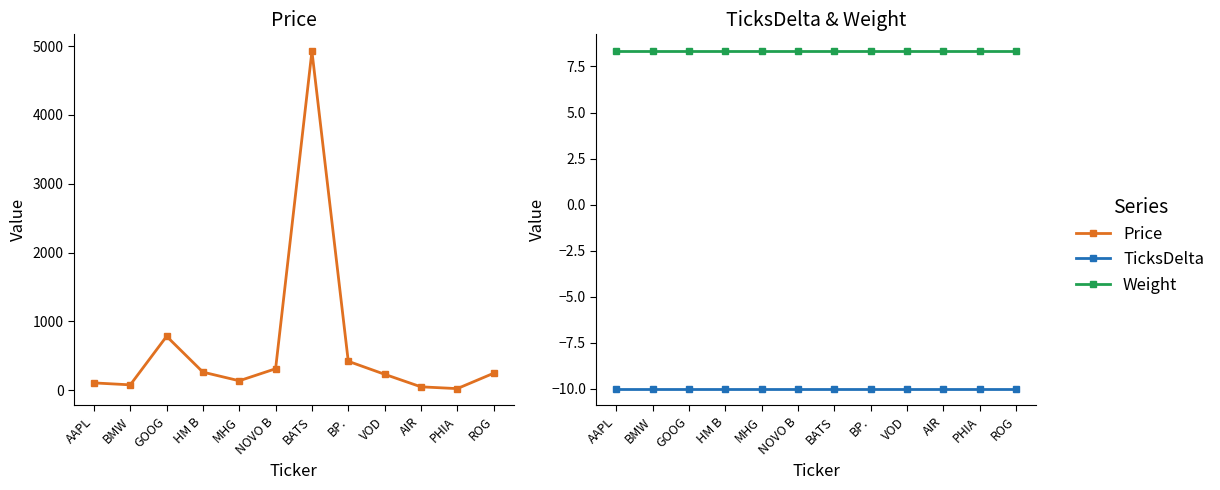

What is the sum of the Weight values at AAPL and BATS?

16.7